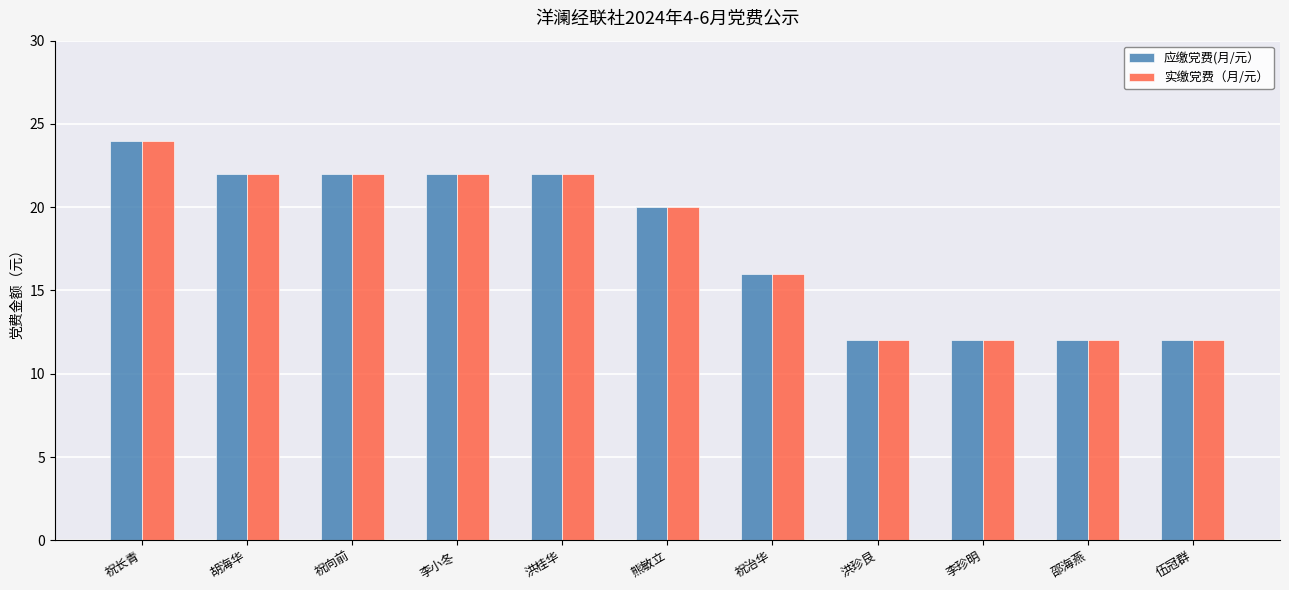

Reading left to right, list all the values displayed in this chart.

应缴党费(月/元）: 祝长青=24	胡海华=22	祝向前=22	李小冬=22	洪桂华=22	熊敏立=20	祝治华=16	洪珍艮=12	李珍明=12	邵海燕=12	伍冠群=12
实缴党费（月/元）: 祝长青=24	胡海华=22	祝向前=22	李小冬=22	洪桂华=22	熊敏立=20	祝治华=16	洪珍艮=12	李珍明=12	邵海燕=12	伍冠群=12